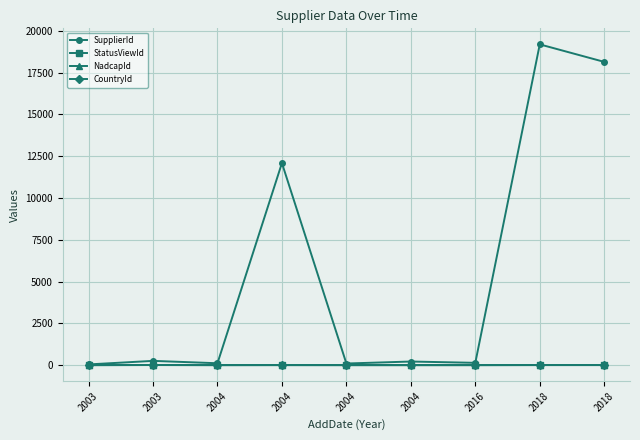

True or false: CountryId and SupplierId cross at least once.

False